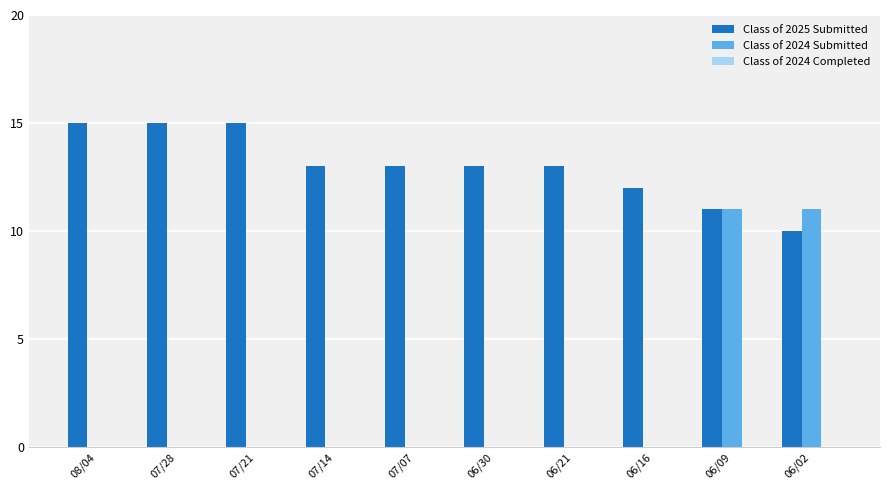

Between 06/09 and 06/02, which series saw the biggest shift?

Class of 2025 Submitted